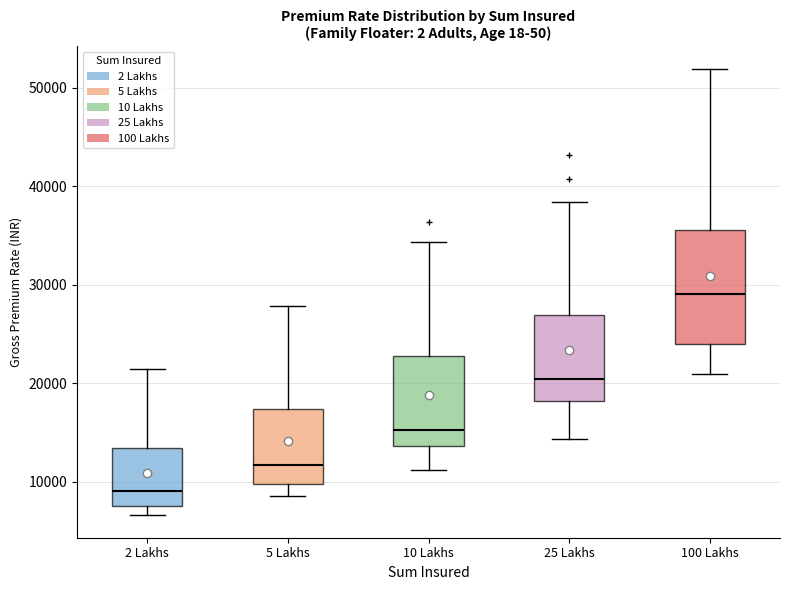

Which box has the lowest median line?

2 Lakhs